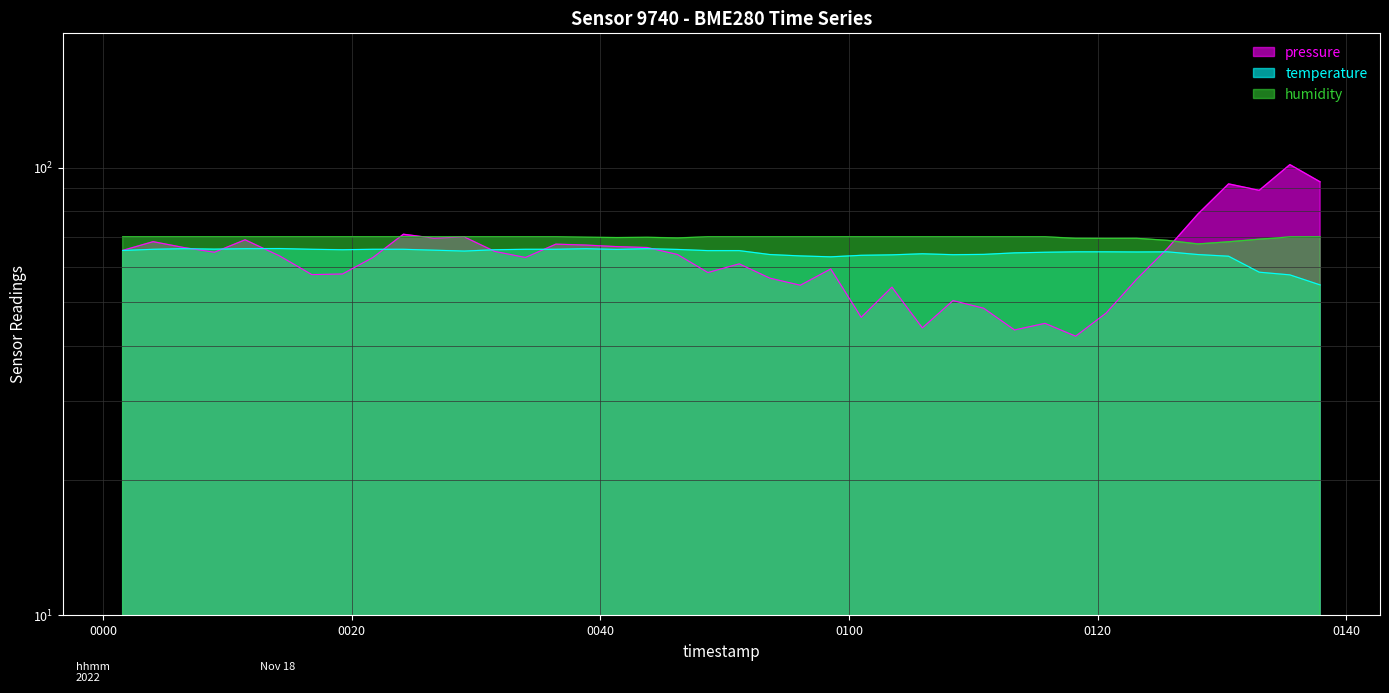

List the series in order of their peak value, lowest first.

temperature, humidity, pressure